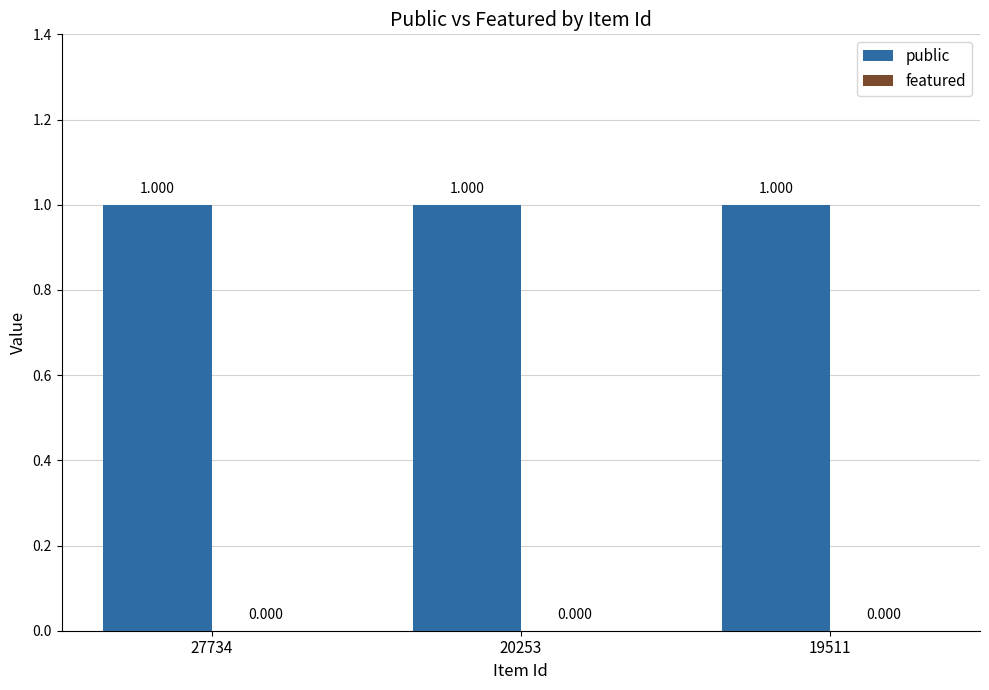

Between 27734 and 20253, which series saw the biggest shift?

public